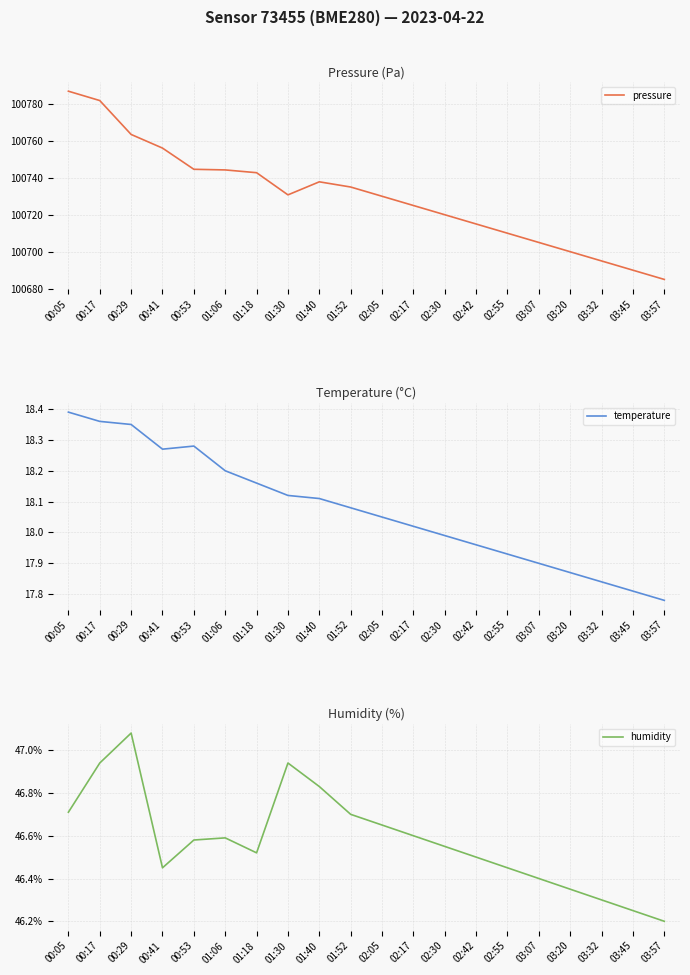

What is the difference between the maximum and second lowest values in the temperature series?

0.6